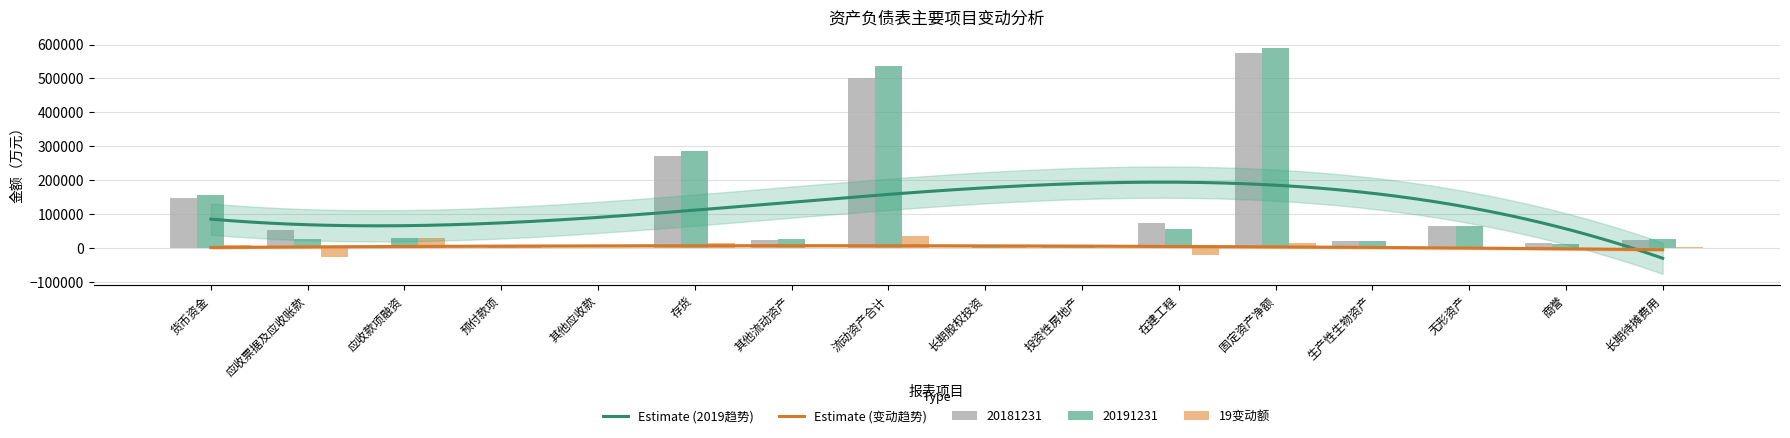

Does the chart contain any negative values?

Yes